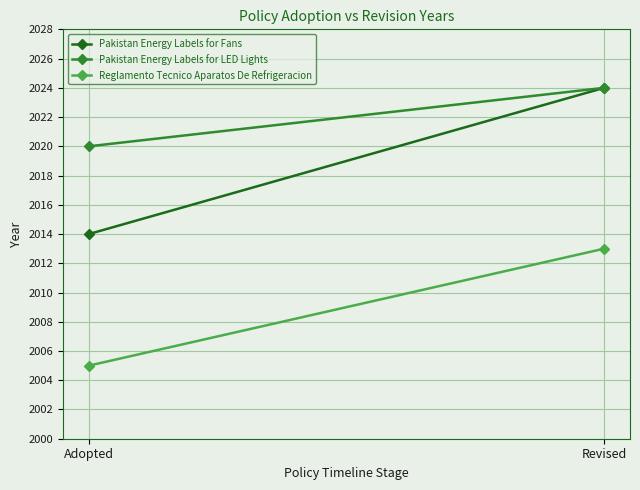

Reading left to right, extract all data points from this chart.

Pakistan Energy Labels for Fans: 2014	2024
Pakistan Energy Labels for LED Lights: 2020	2024
Reglamento Tecnico Aparatos De Refrigeracion: 2005	2013